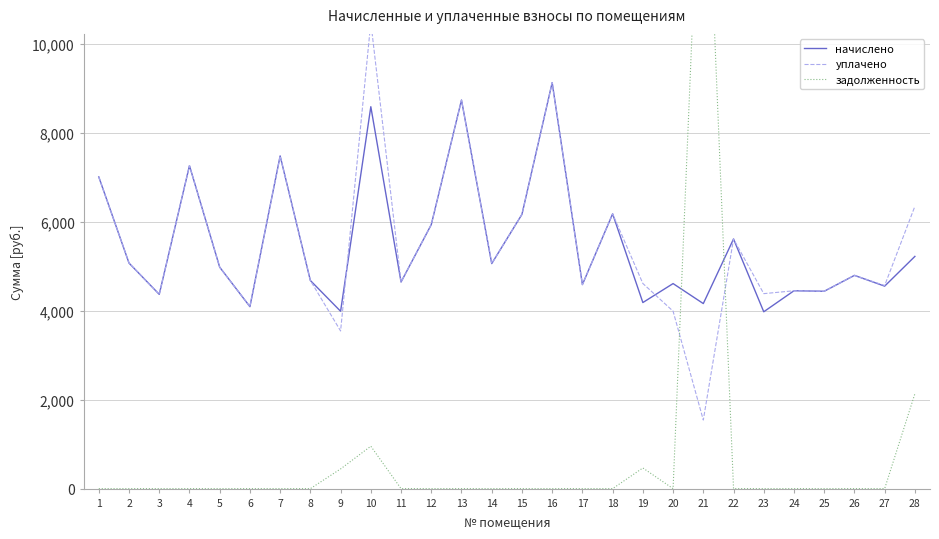

Rank the categories by задолженность value from highest to lowest.

21, 28, 10, 19, 9, 1, 2, 3, 4, 5, 6, 7, 8, 11, 12, 13, 14, 15, 16, 17, 18, 20, 22, 23, 24, 25, 26, 27